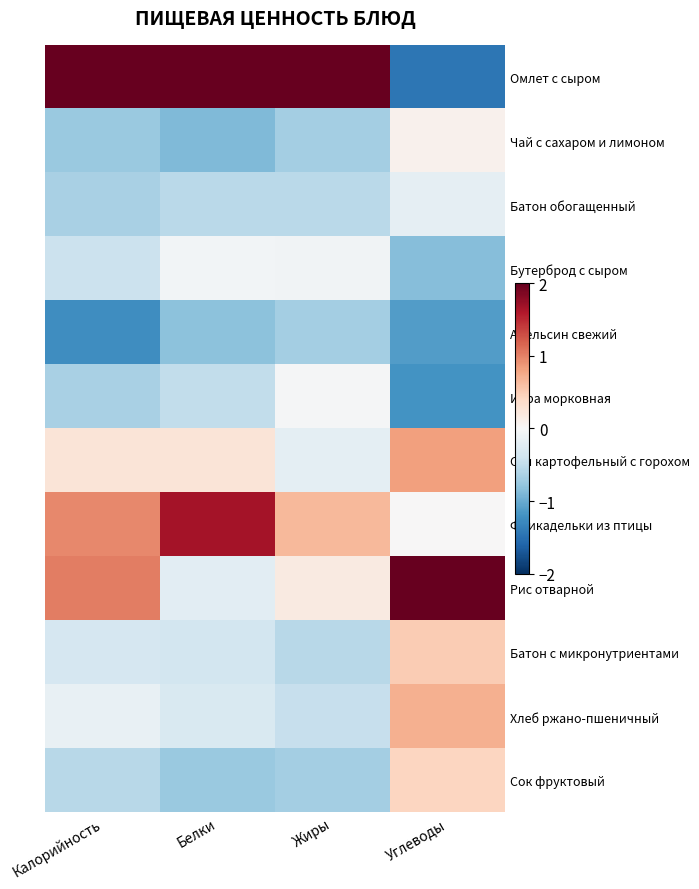

Reading right to left, what are all the values shown in this chart?

Омлет с сыром: Углеводы=-1.4	Жиры=3.1	Белки=2.5	Калорийность=2.5
Чай с сахаром и лимоном: Углеводы=0.1	Жиры=-0.7	Белки=-0.9	Калорийность=-0.7
Батон обогащенный: Углеводы=-0.2	Жиры=-0.5	Белки=-0.5	Калорийность=-0.7
Бутерброд с сыром: Углеводы=-0.8	Жиры=-0.1	Белки=-0.0	Калорийность=-0.4
Апельсин свежий: Углеводы=-1.1	Жиры=-0.7	Белки=-0.8	Калорийность=-1.2
Икра морковная: Углеводы=-1.2	Жиры=-0.0	Белки=-0.5	Калорийность=-0.6
Суп картофельный с горохом: Углеводы=0.8	Жиры=-0.2	Белки=0.3	Калорийность=0.3
Фрикадельки из птицы: Углеводы=0.0	Жиры=0.6	Белки=1.7	Калорийность=1.0
Рис отварной: Углеводы=2.2	Жиры=0.2	Белки=-0.2	Калорийность=1.0
Батон с микронутриентами: Углеводы=0.5	Жиры=-0.5	Белки=-0.4	Калорийность=-0.3
Хлеб ржано-пшеничный: Углеводы=0.7	Жиры=-0.5	Белки=-0.3	Калорийность=-0.2
Сок фруктовый: Углеводы=0.4	Жиры=-0.7	Белки=-0.7	Калорийность=-0.6